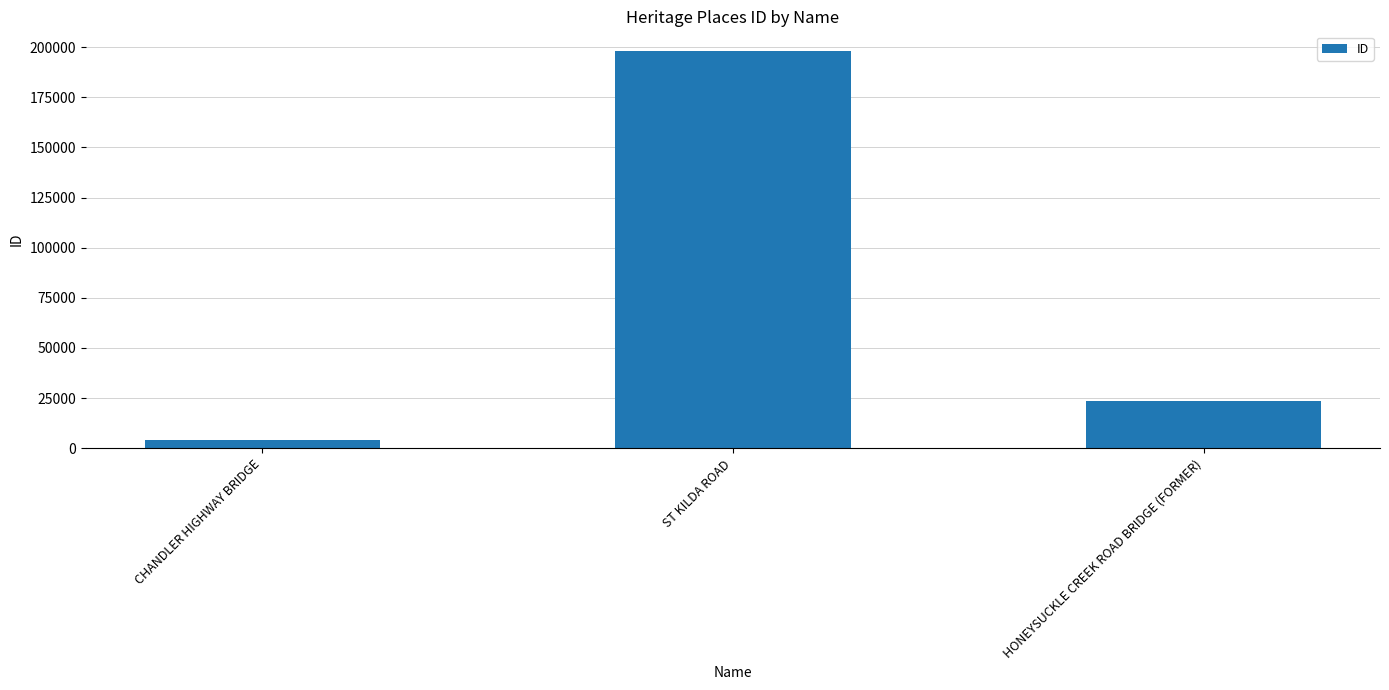

What is the difference between the maximum and minimum values?

194186